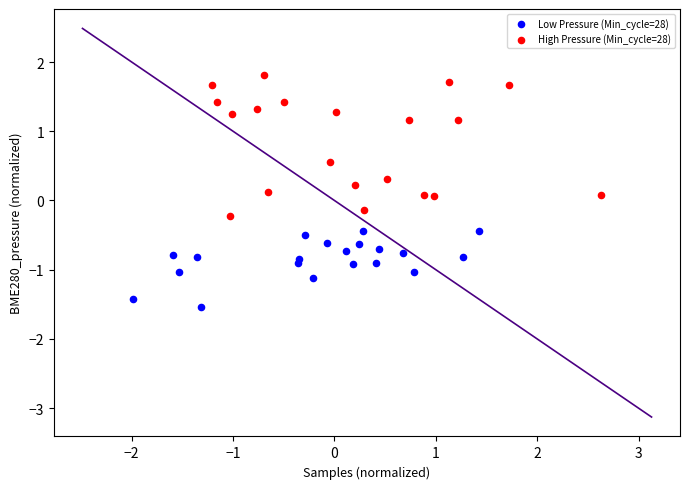

Which series contains the highest Y value?

High Pressure (Min_cycle=28)